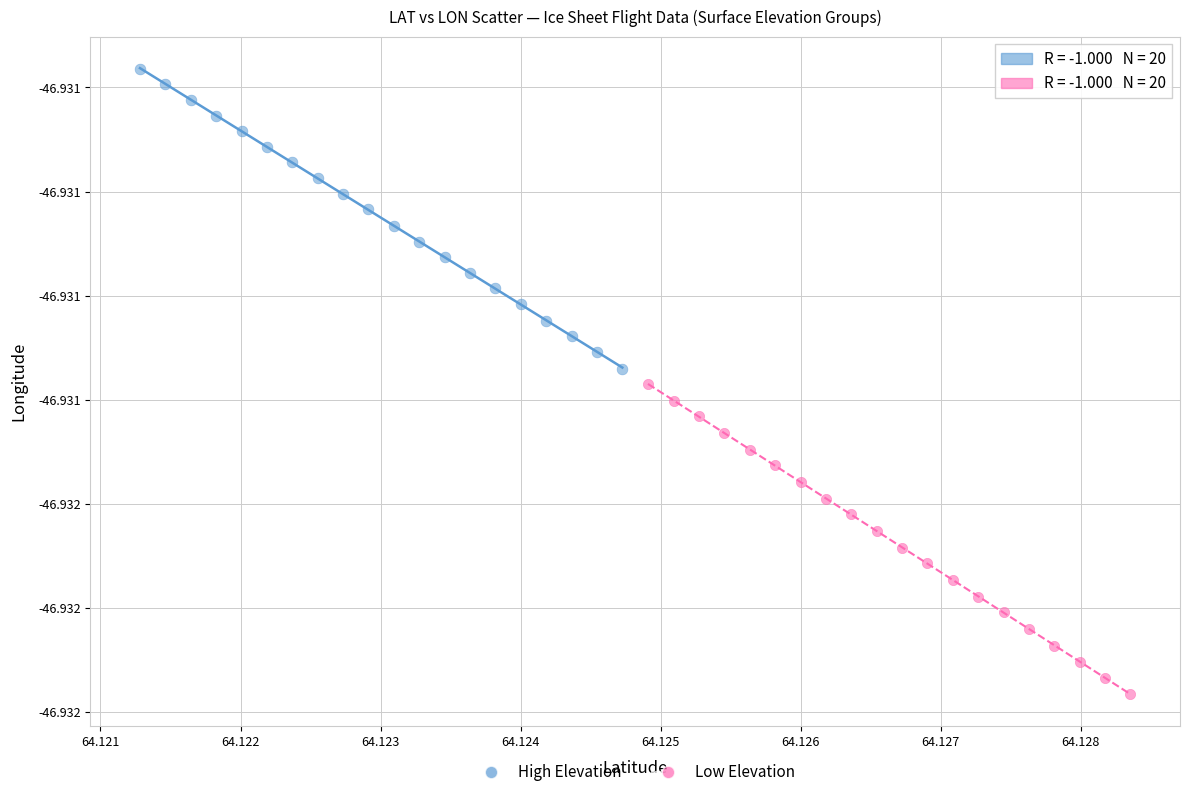

Which series reaches the maximum Y coordinate?

High Elevation